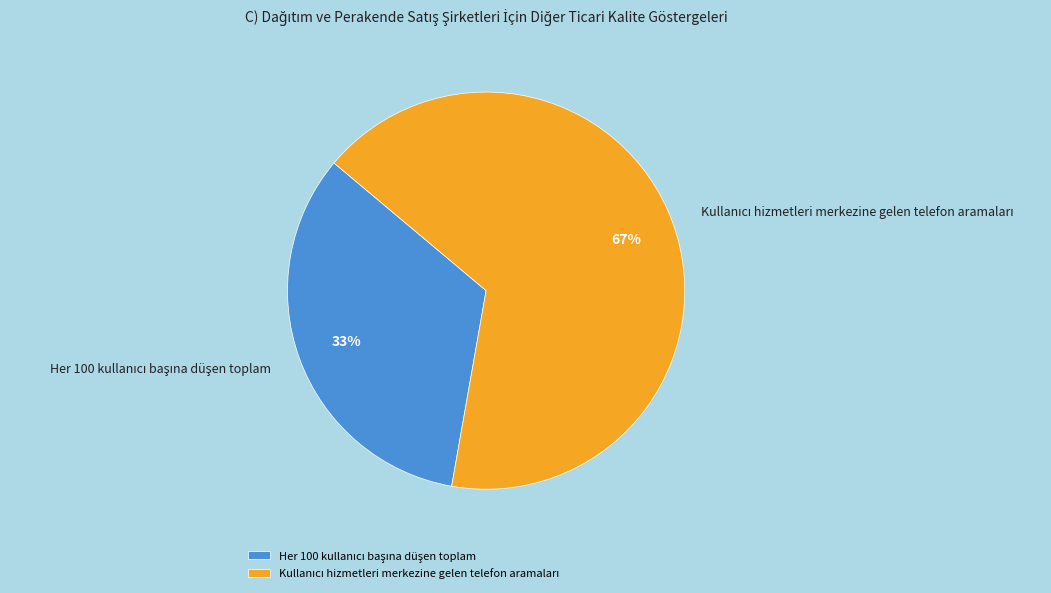

Count the number of slices in the pie.

2